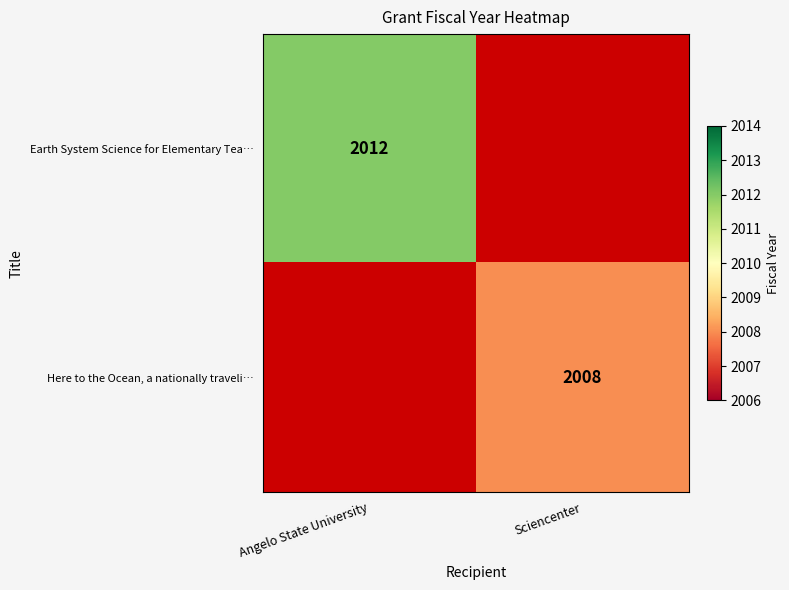

True or false: Earth System Science for Elementary Tea… has a value of 918 at Angelo State University.

False